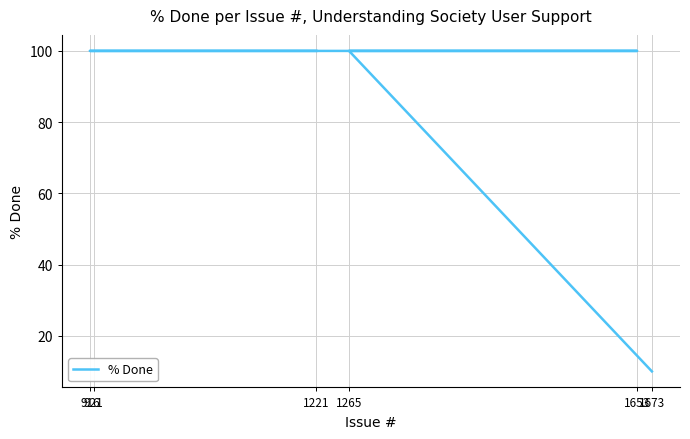

Which has a higher value, 1265 or 1221?

1265